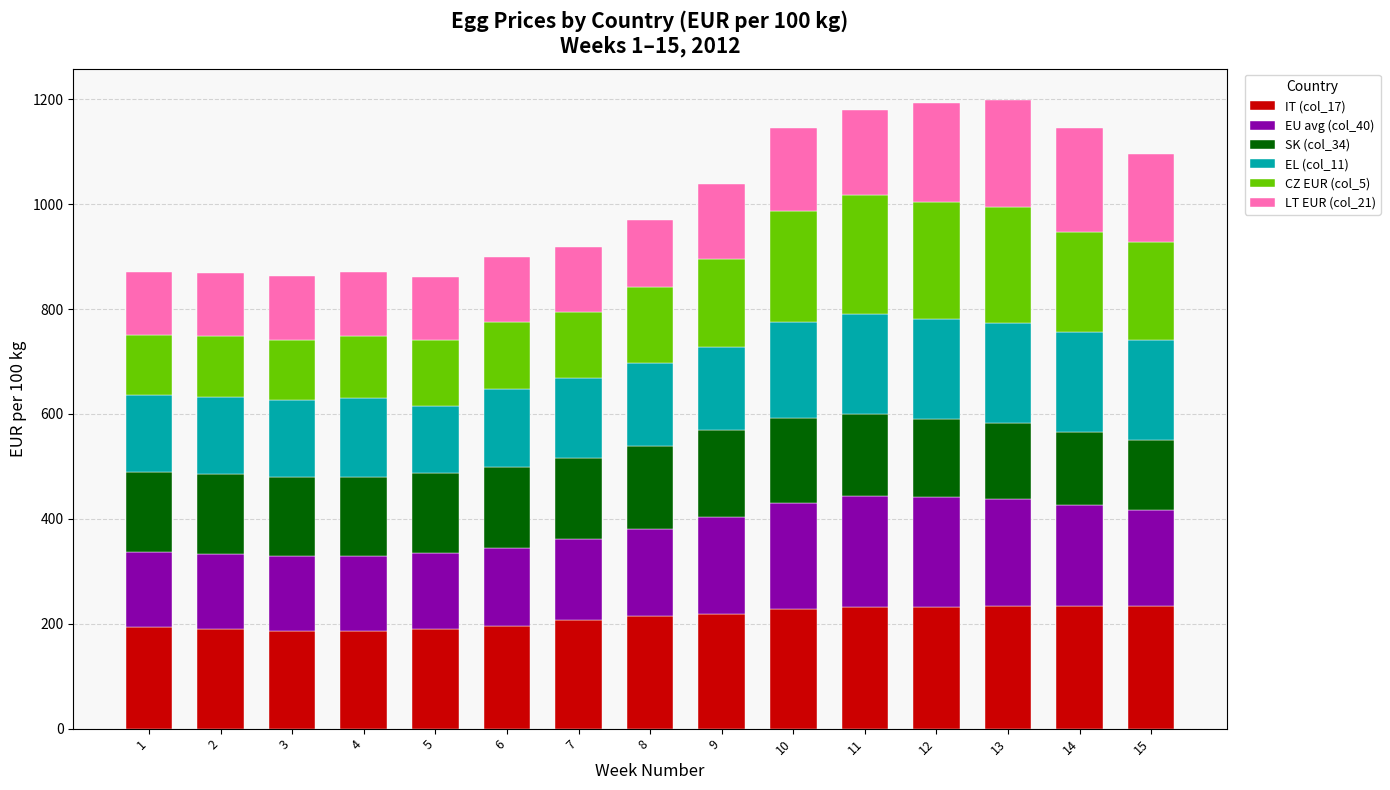

What is the highest value of the IT (col_17) series?

234.7